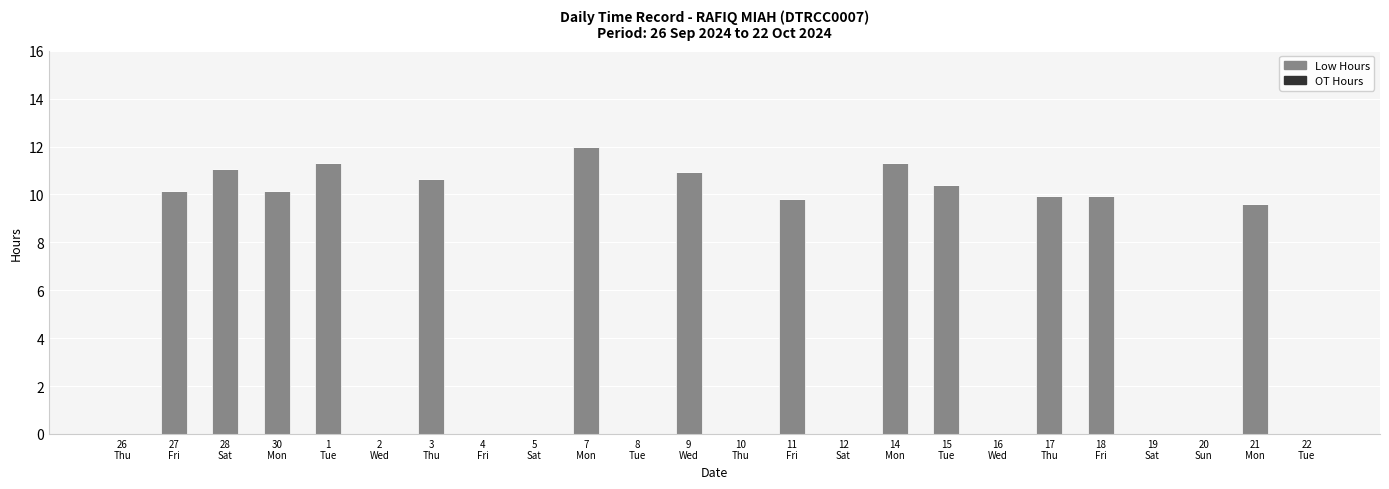

What is the sum of all values?

137.2